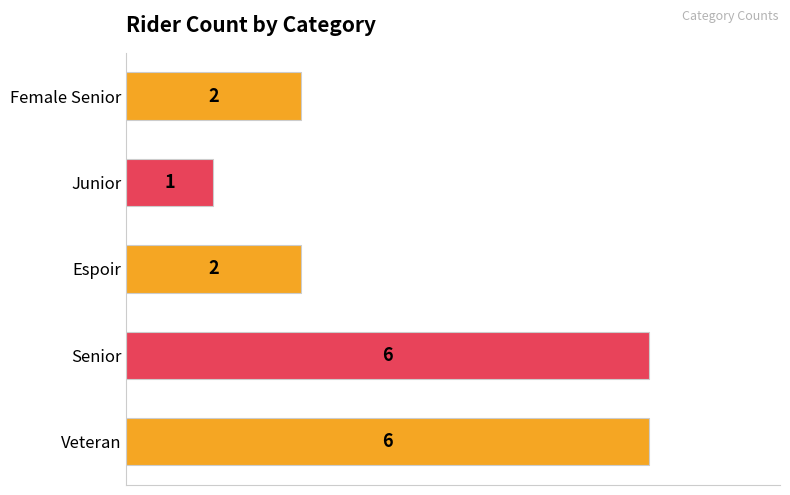

What is the maximum value shown in the chart?

6